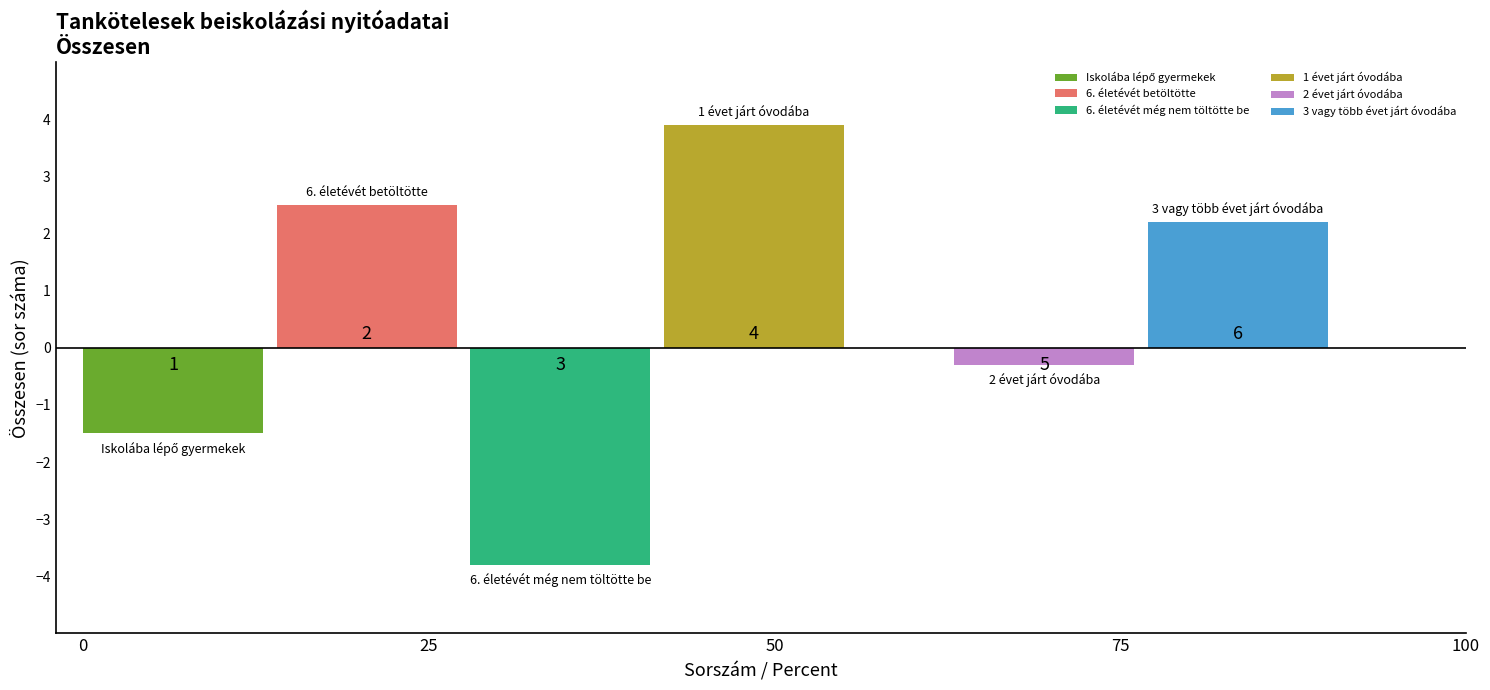

Are the bars grouped side by side (vs. stacked)?

Yes